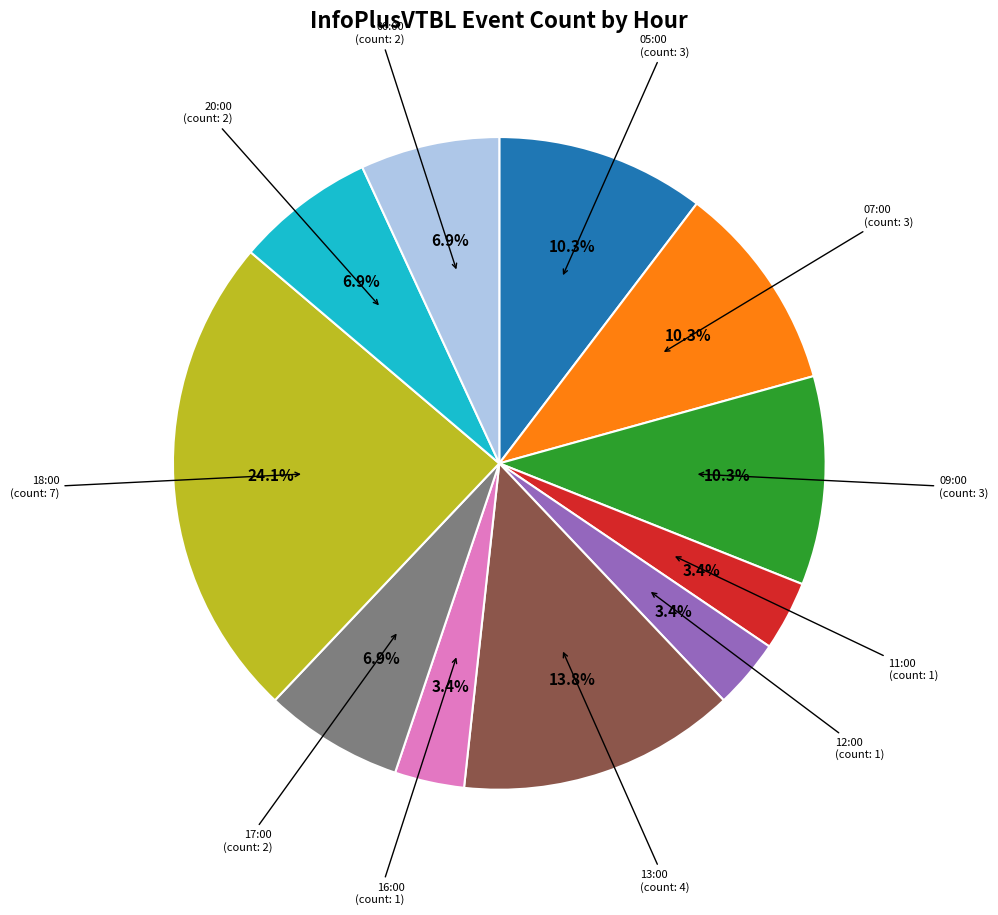

Is there a majority slice in this chart?

No